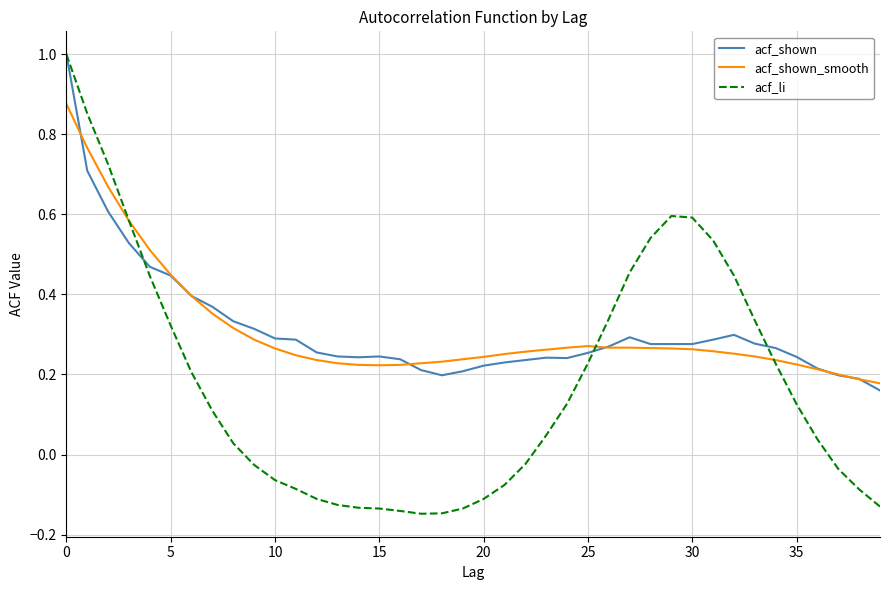

What is the greatest value displayed?

1.0